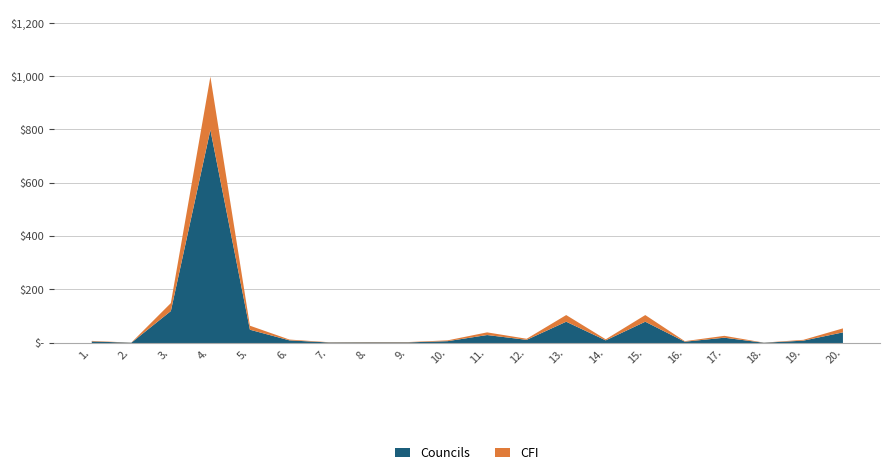

Rank the series by their average value, from highest to lowest.

Councils, CFI